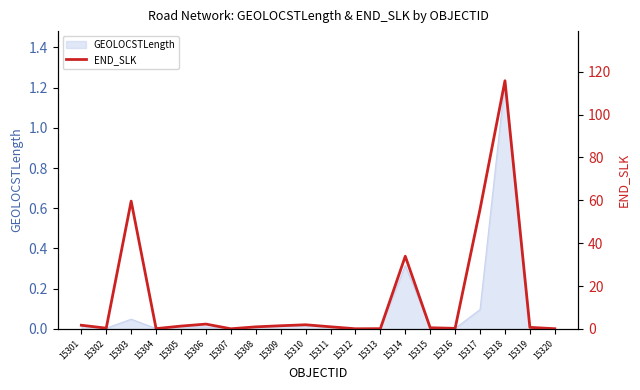

The chart shows a value of 0.3 at 15308. True or false?

False